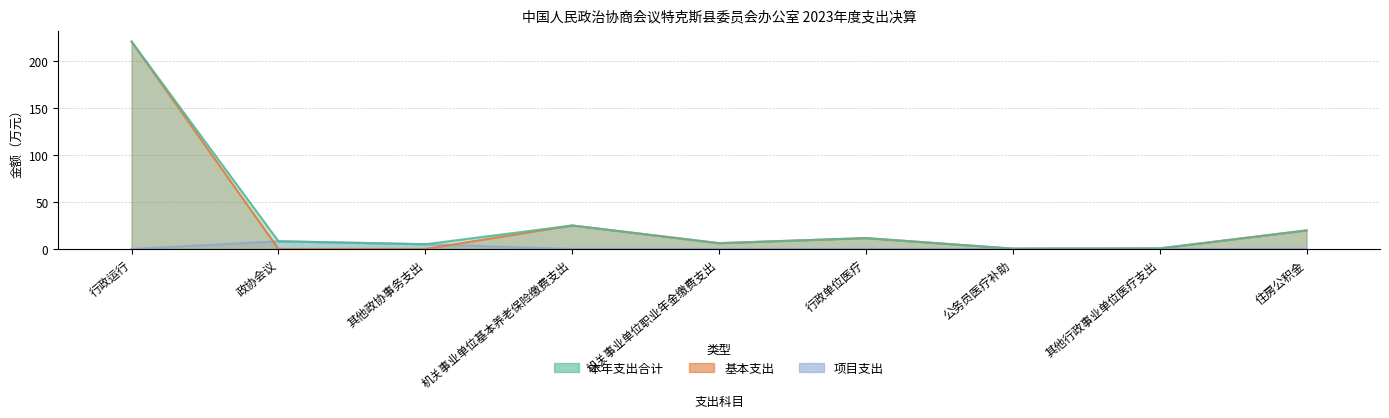

True or false: 基本支出 has more than 0 interior local peaks.

True